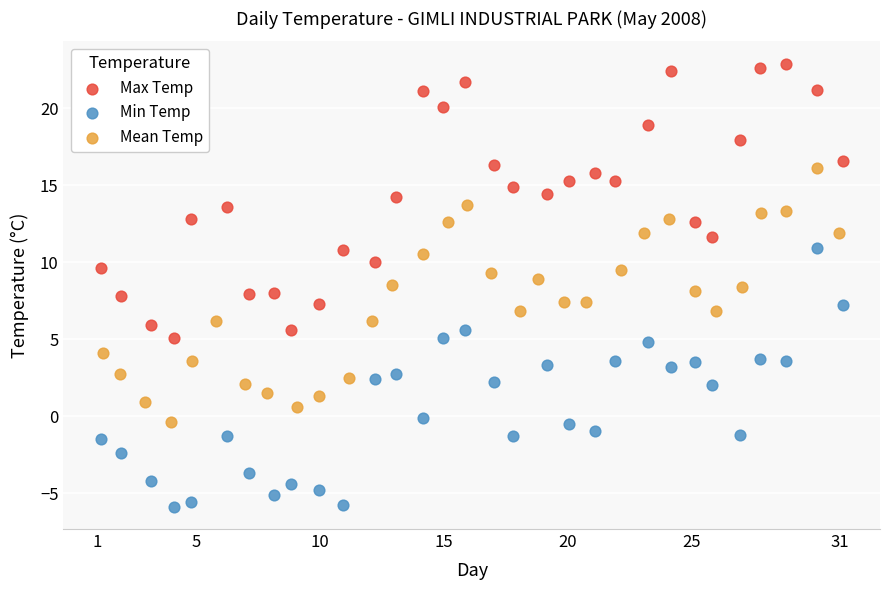

Which series has the widest spread of Y values?

Max Temp